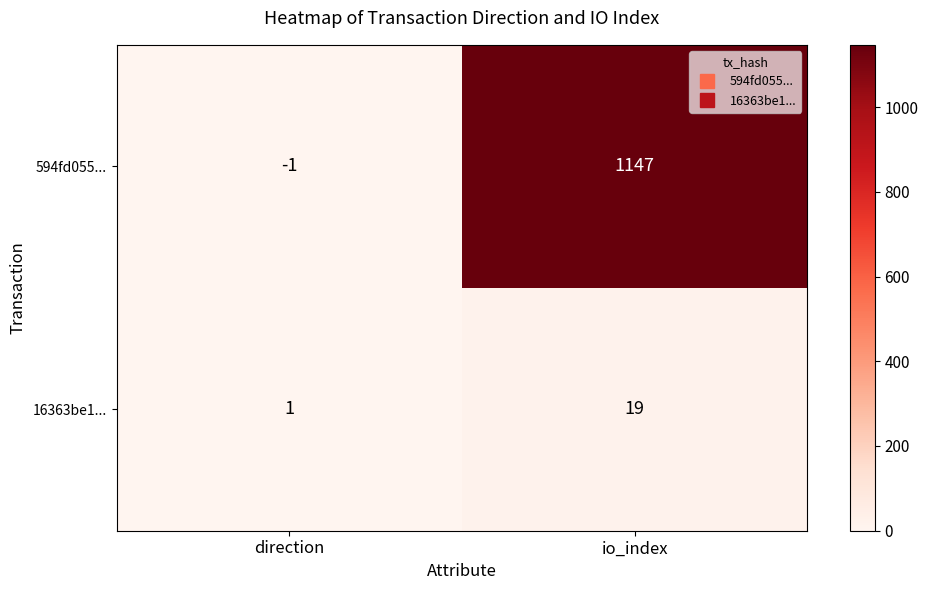

At which label is 594fd055... closest to 573?

direction